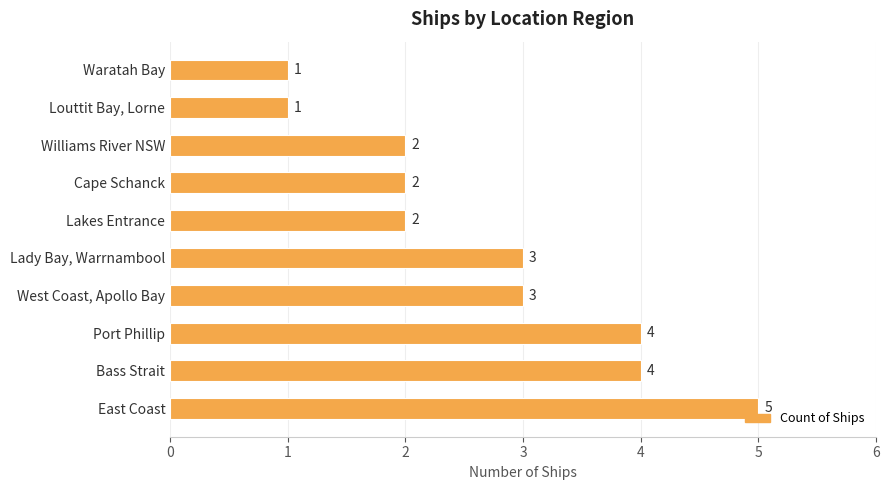

How many values are between 2 and 4?

7